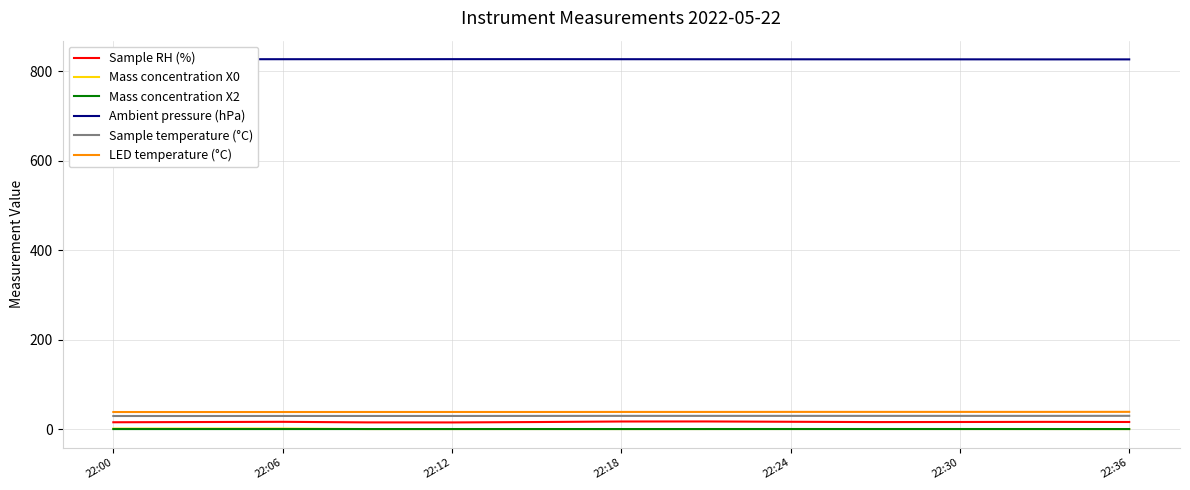

True or false: LED temperature (°C) has more than 2 points higher than both neighbors.

False